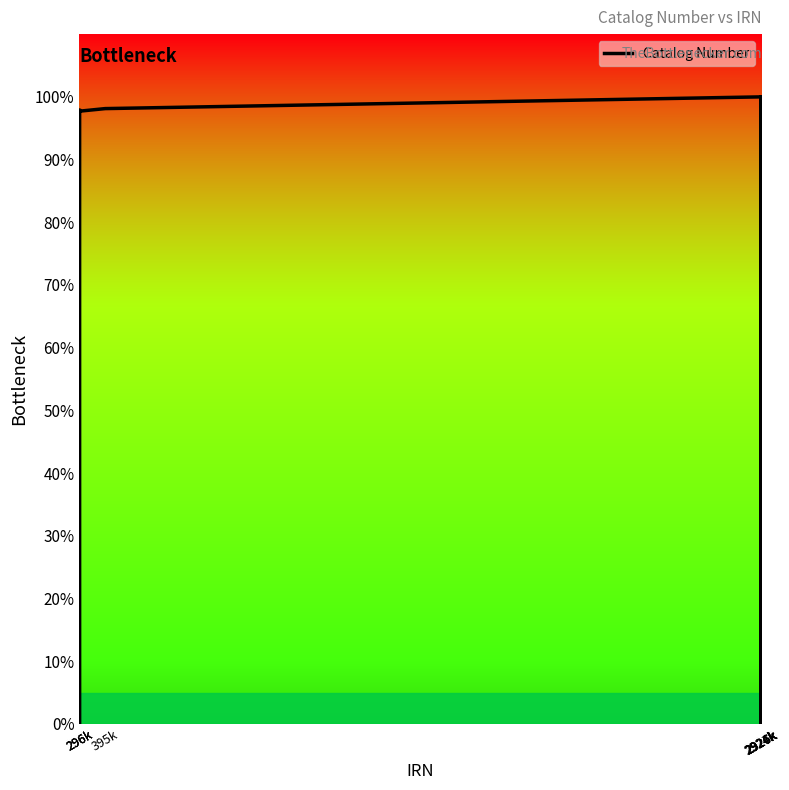

What is the difference between the maximum and minimum values?

100.0